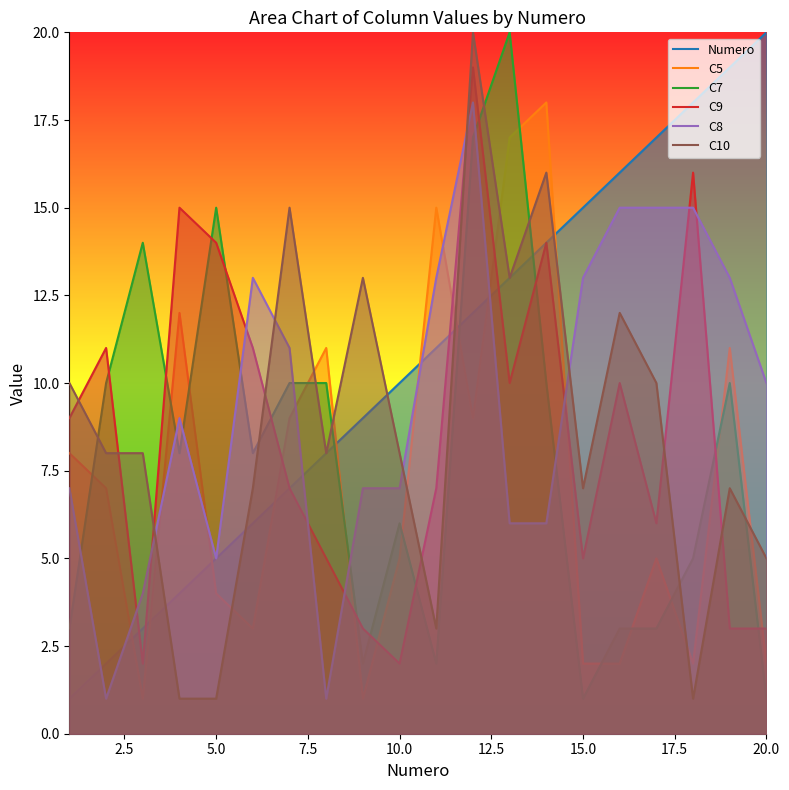

The value of C7 at 10.0 is 3. True or false?

False